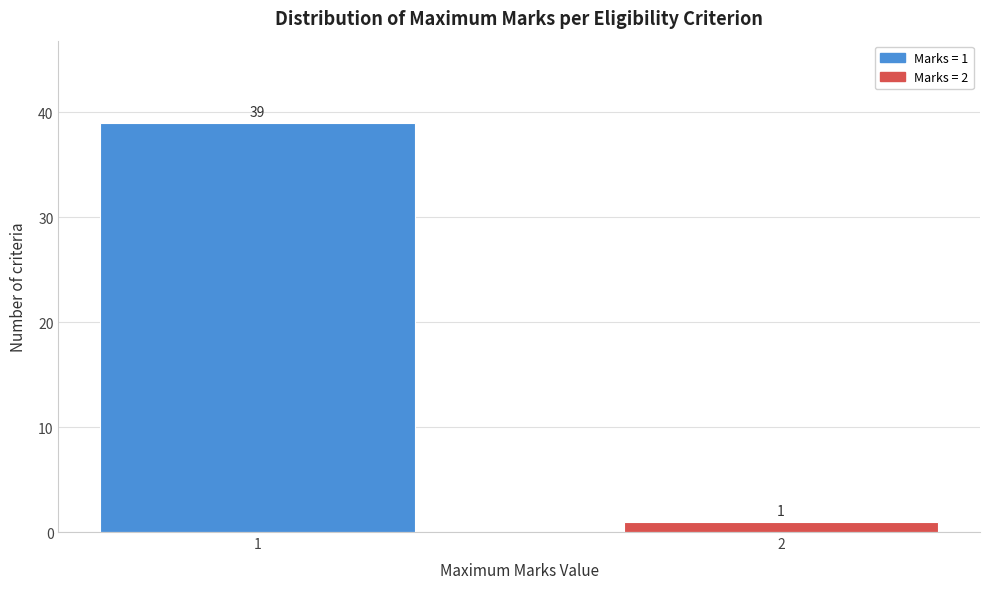

Reading left to right, extract all data points from this chart.

1=39	2=1